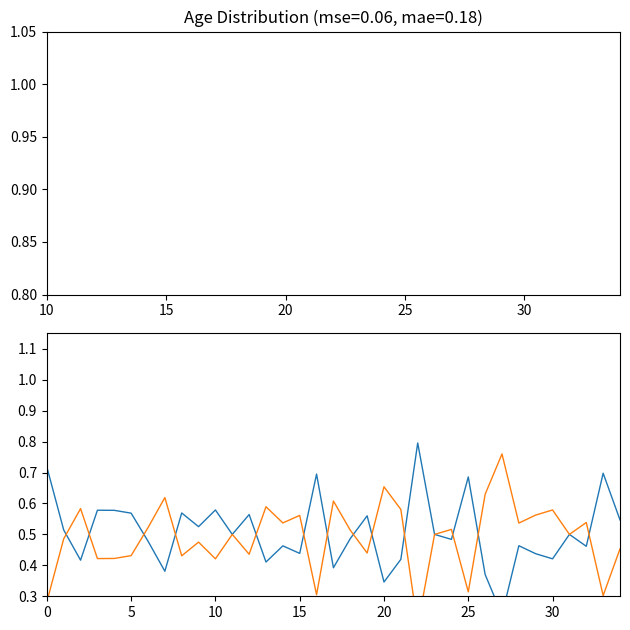

True or false: Female and Male intersect in this chart.

True